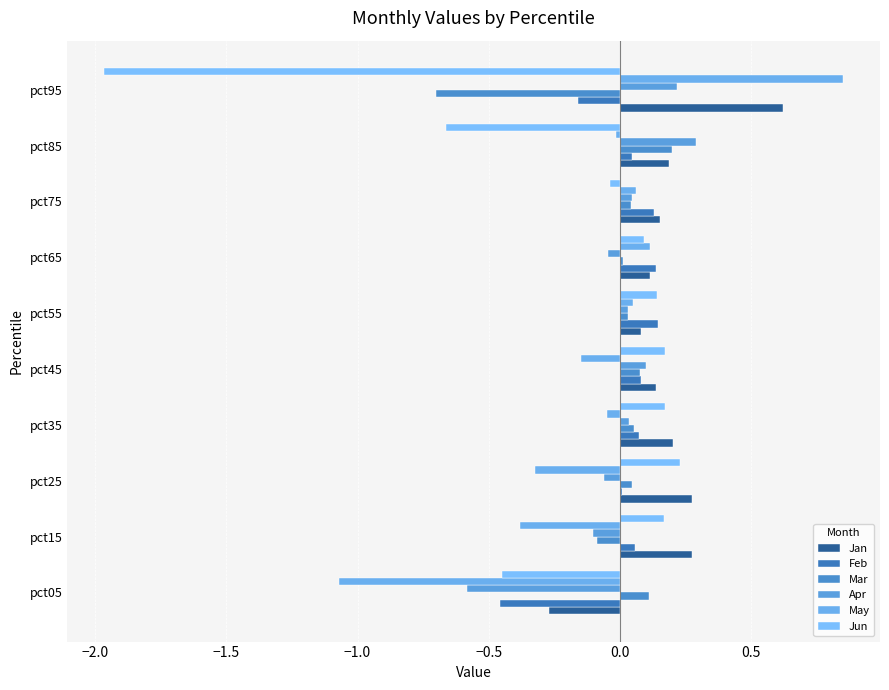

How many positive values does the Jun series have?

6